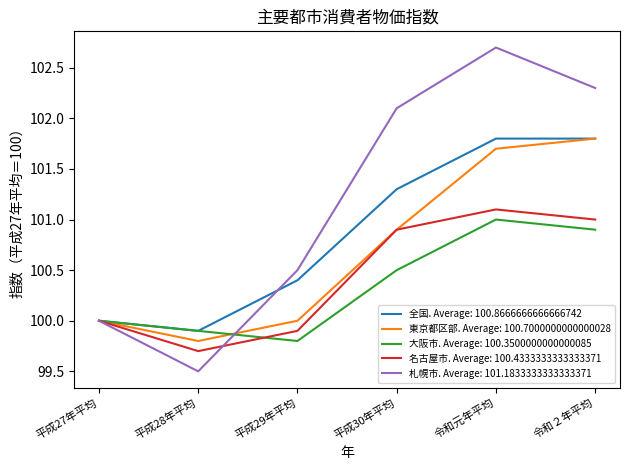

Between 平成27年平均 and 平成30年平均, which series saw the biggest shift?

札幌市. Average: 101.1833333333333371